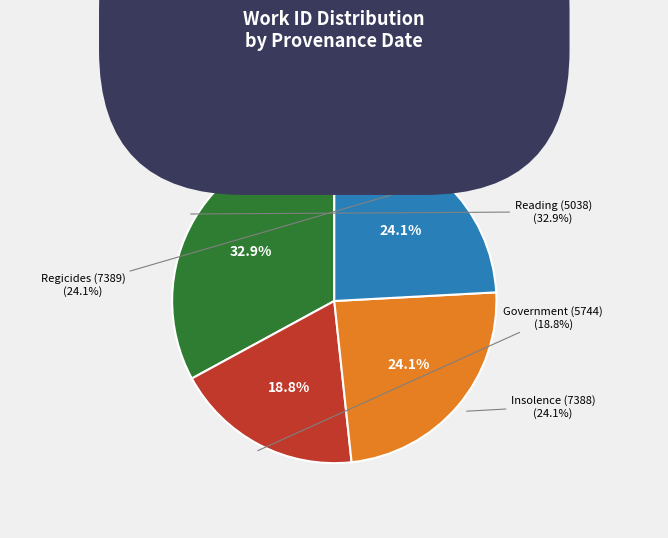

How much of the chart is everything except 2013-04-22?

81.2%